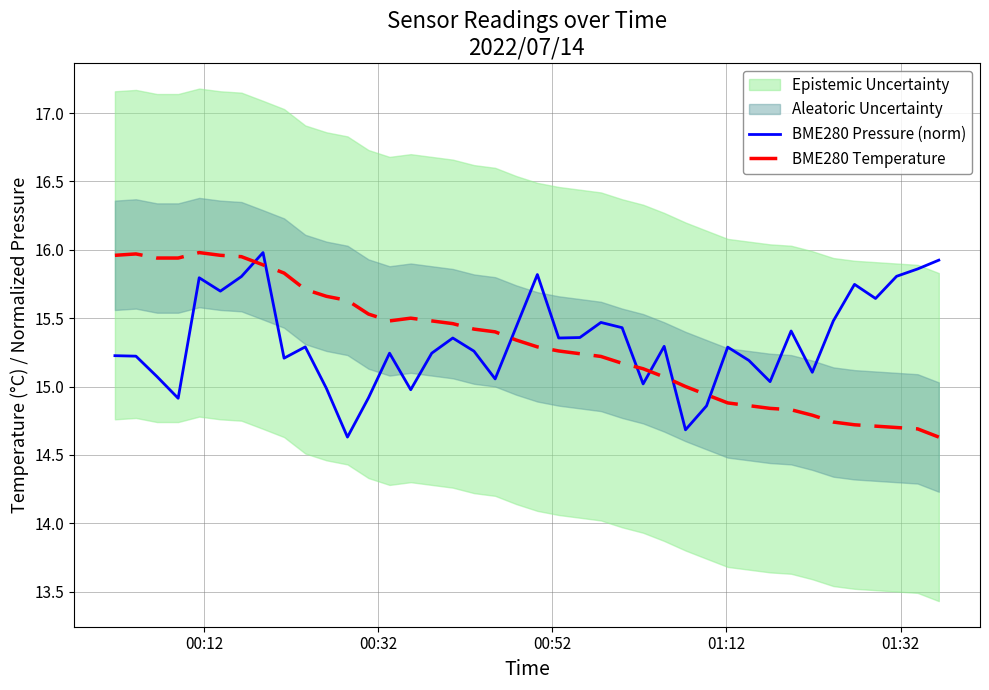

Which series has the largest total across all categories?

BME280 Pressure (norm)